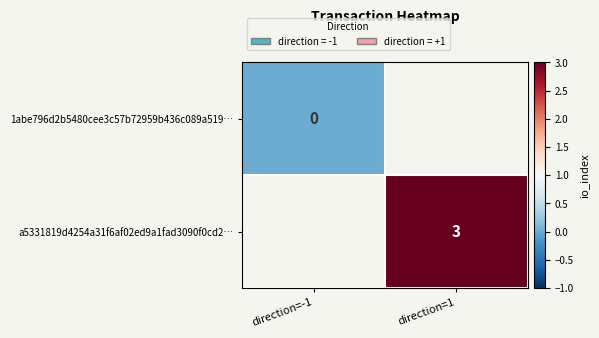

The value of a5331819d4254a31f6af02ed9a1fad3090f0cd2… at direction=1 is 2. True or false?

False